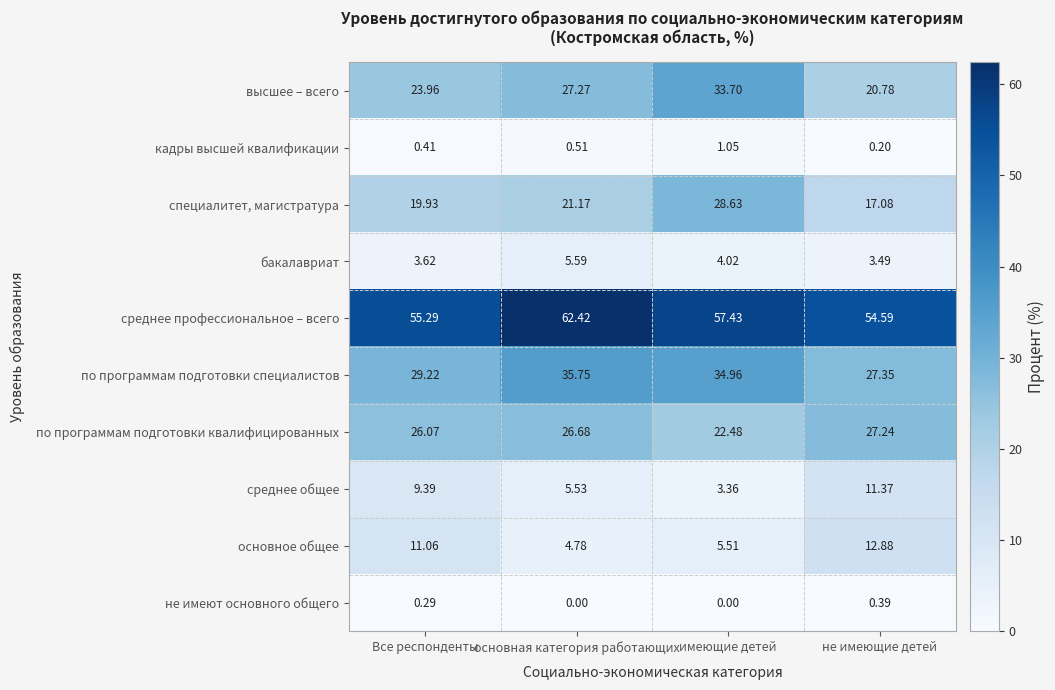

What is the total value across all series at имеющие детей?

191.1